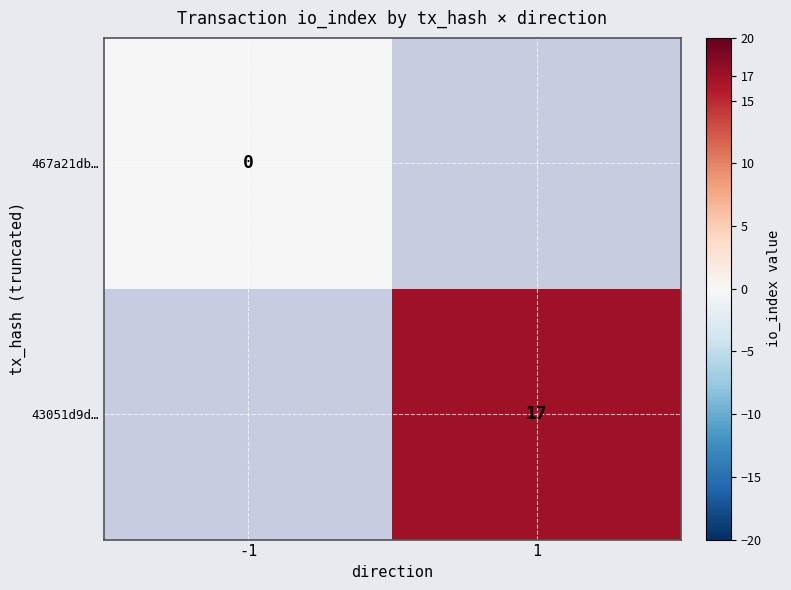

True or false: 43051d9d… has a value of 12 at 1.

False